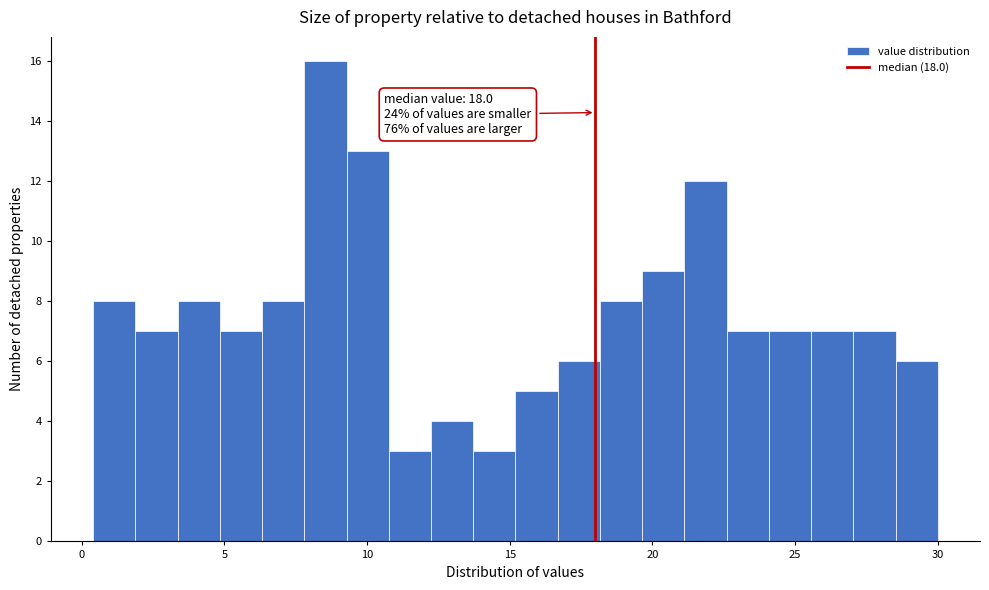

Read against the x-axis, roughly where is the centre of the tallest bar?

8.5